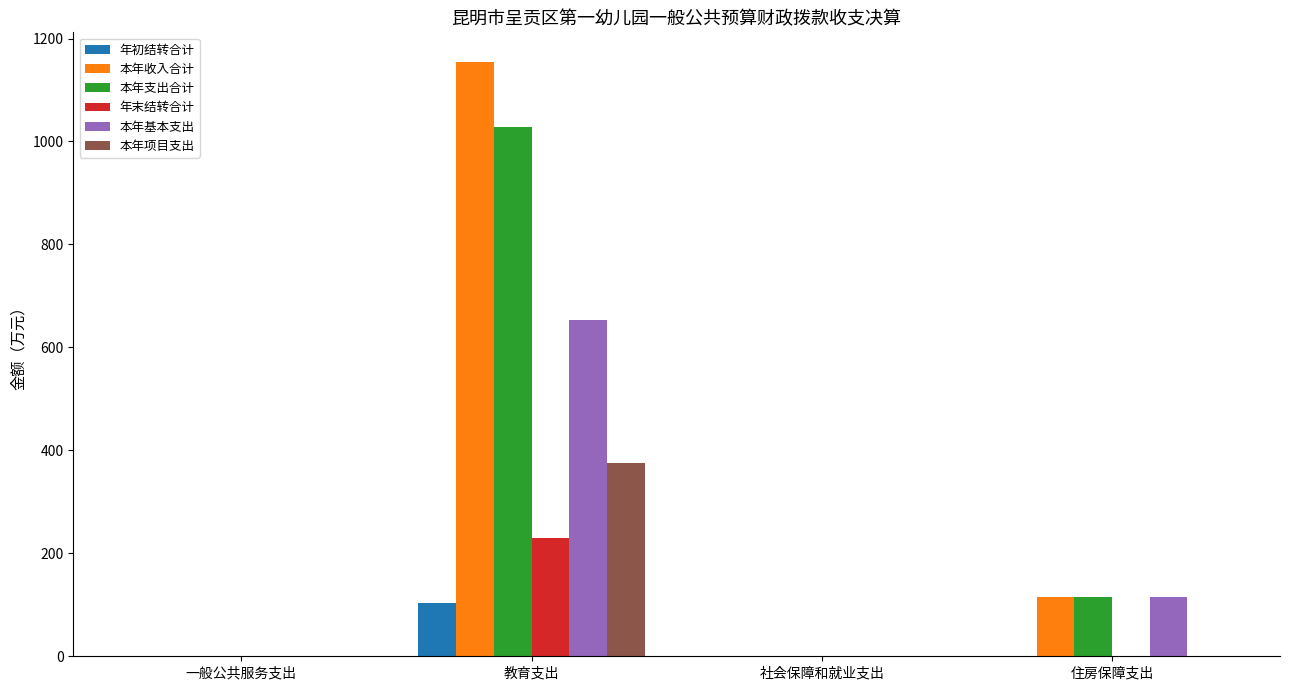

Which series has the largest range (max minus min)?

本年收入合计